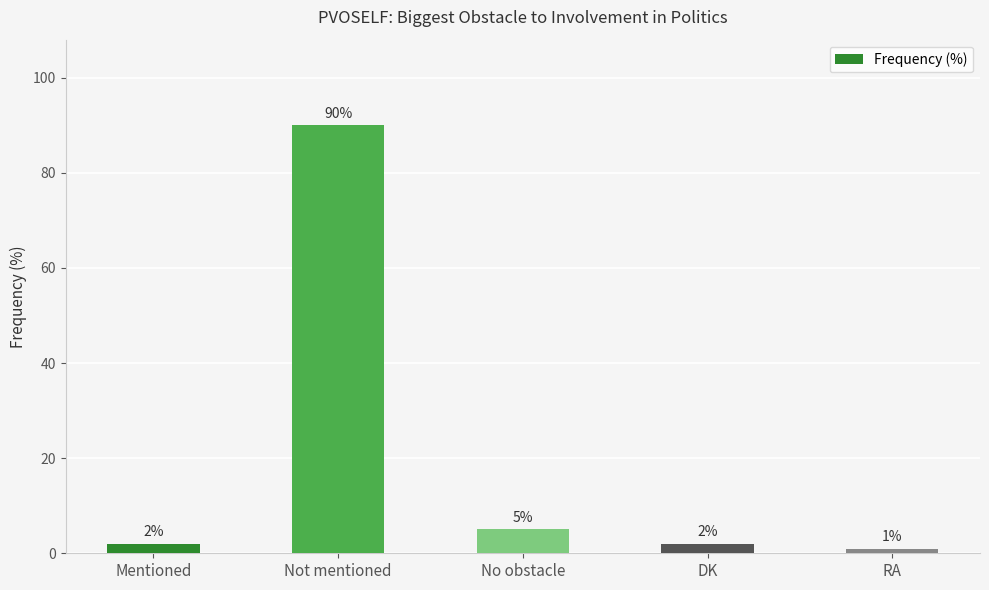

What is the maximum value shown in the chart?

90